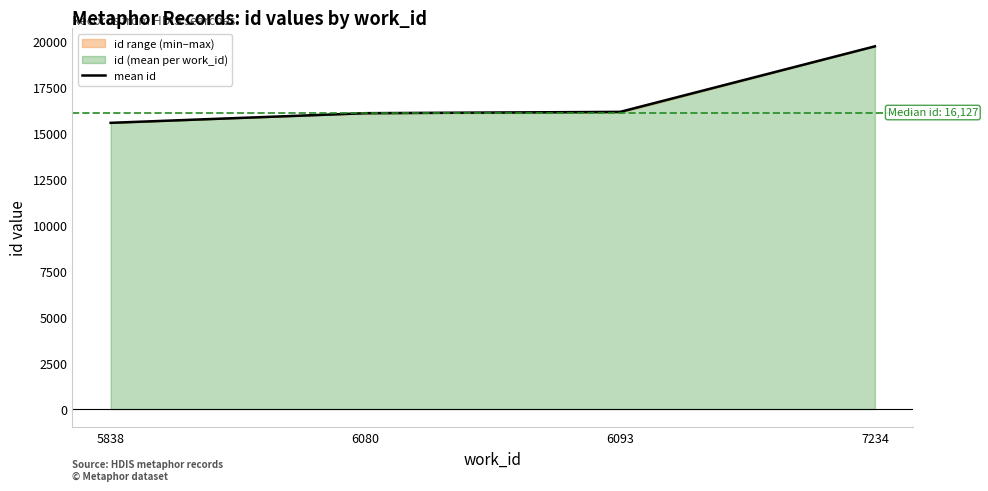

Reading left to right, extract all data points from this chart.

15567.0	16091.5	16162.5	19729.0